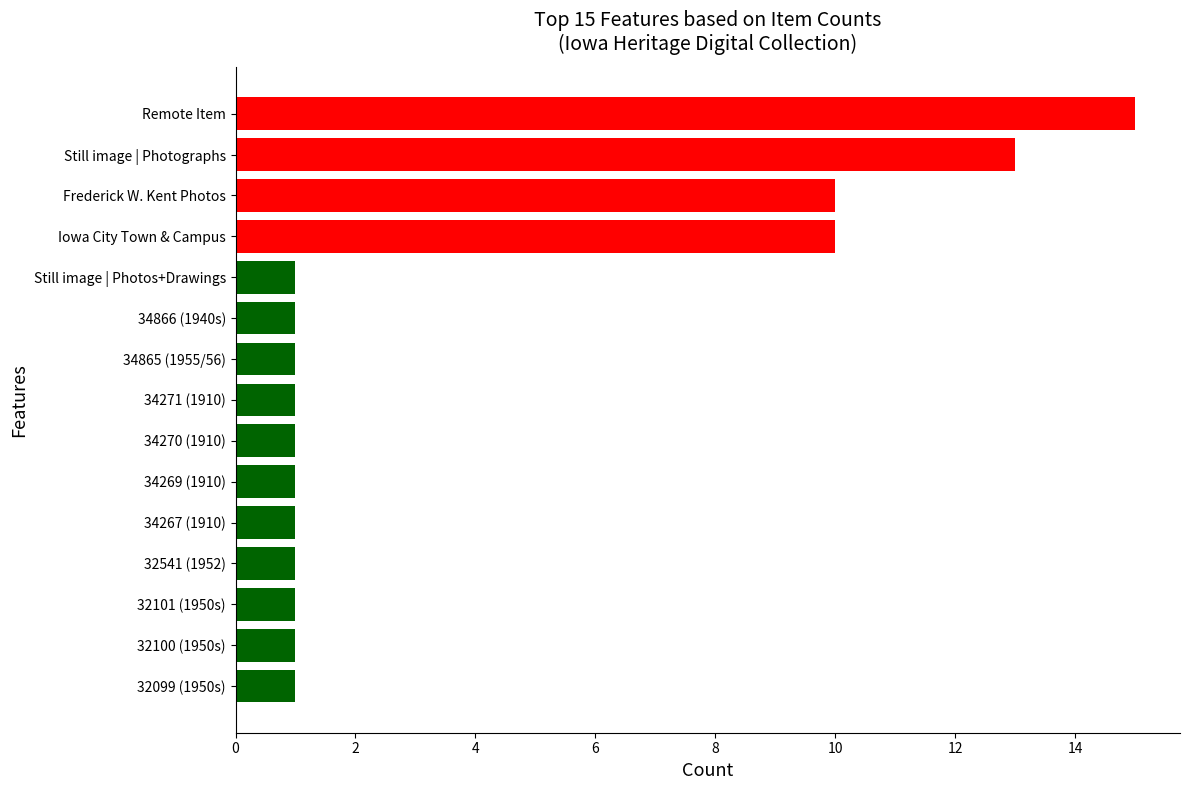

What is the difference between the second highest and minimum values?

12